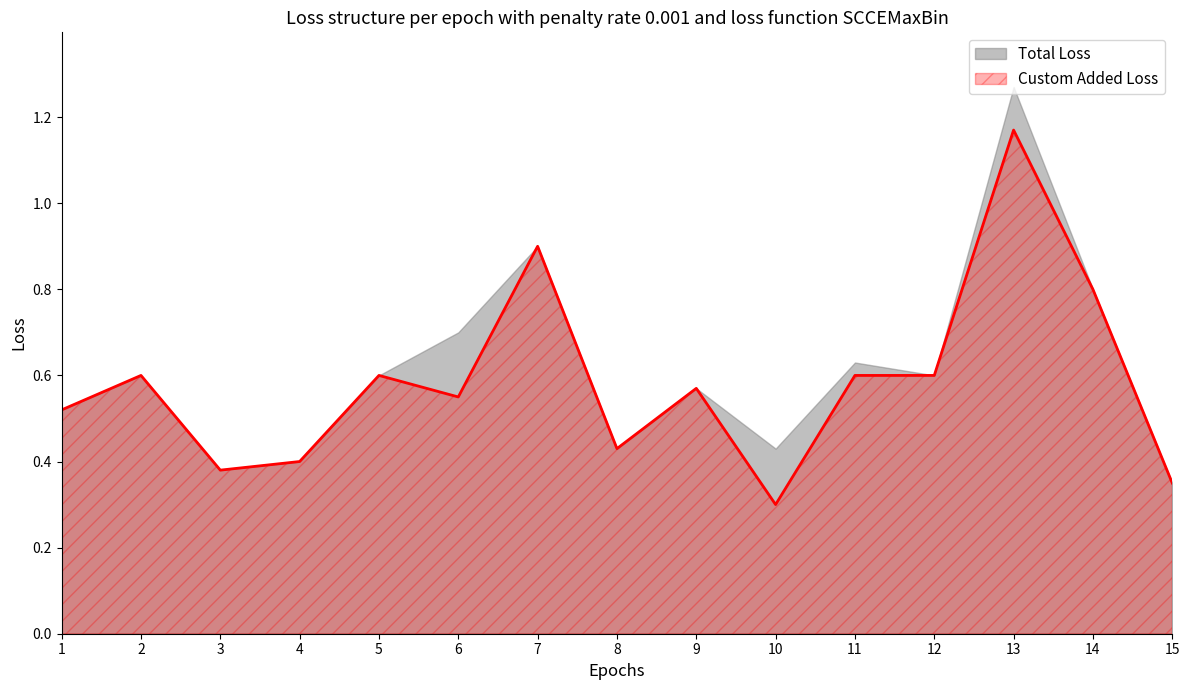

What is the value of the 8th point from the left?

0.4